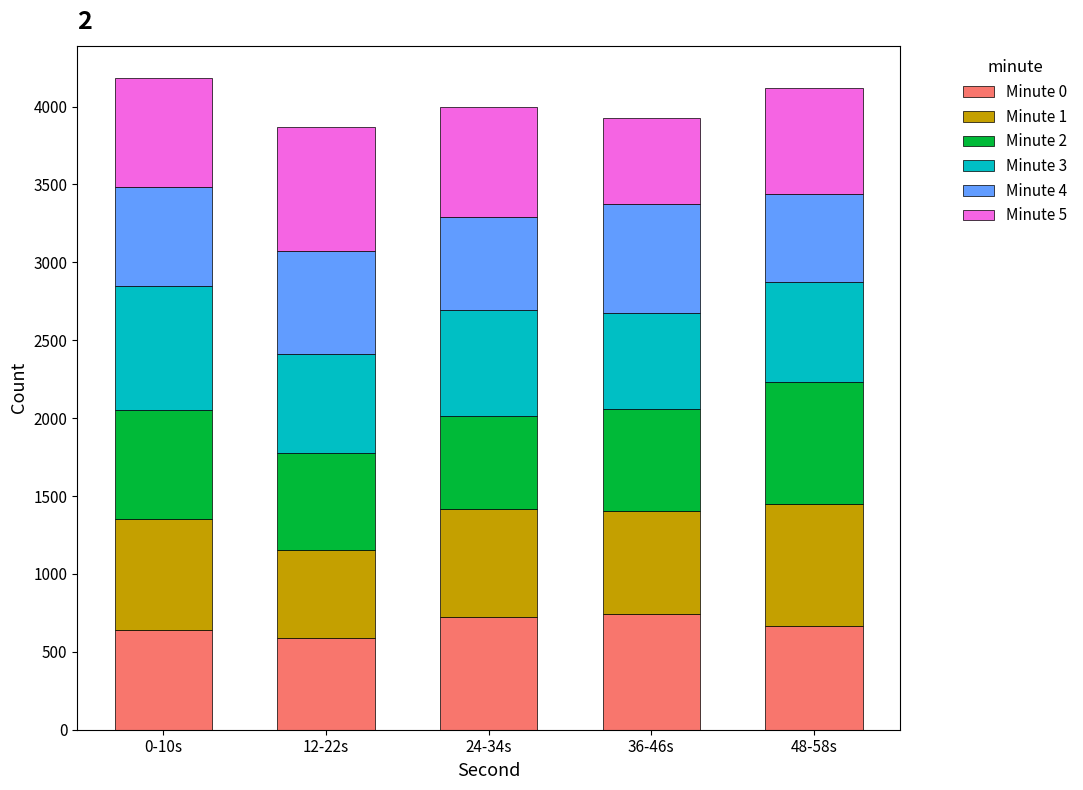

What is the maximum value for Minute 0?

746.0